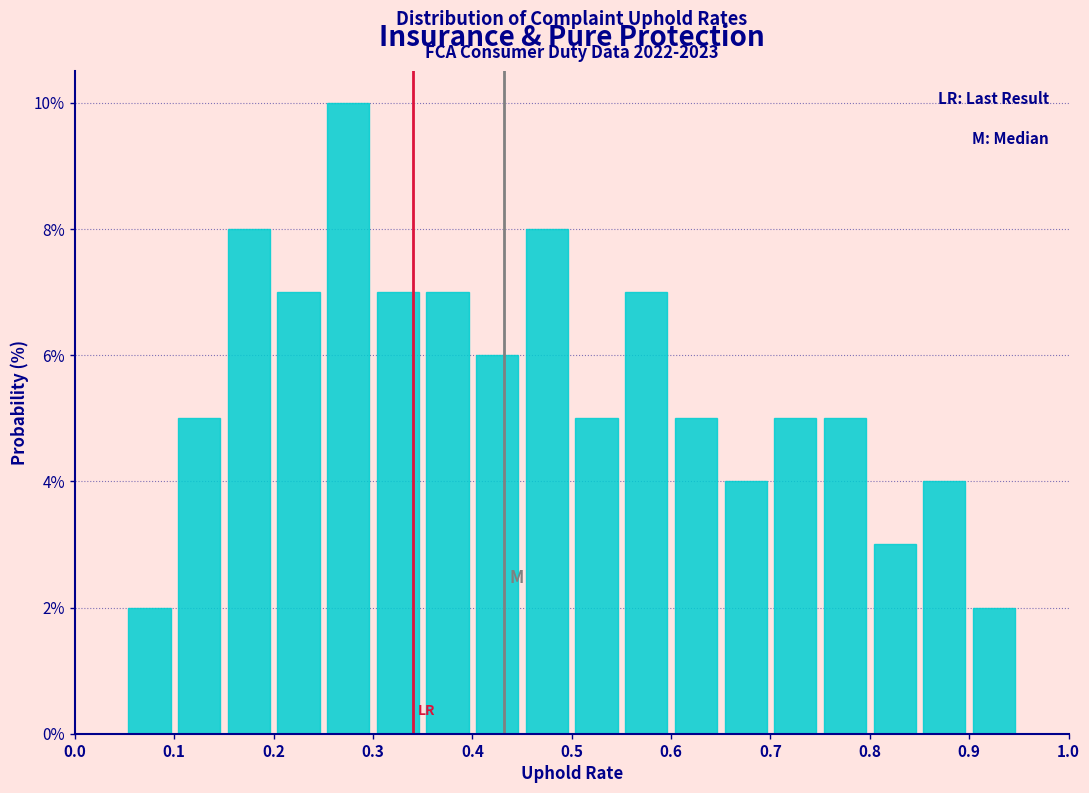

Which range on the x-axis has the tallest bar?

0.25 to 0.30